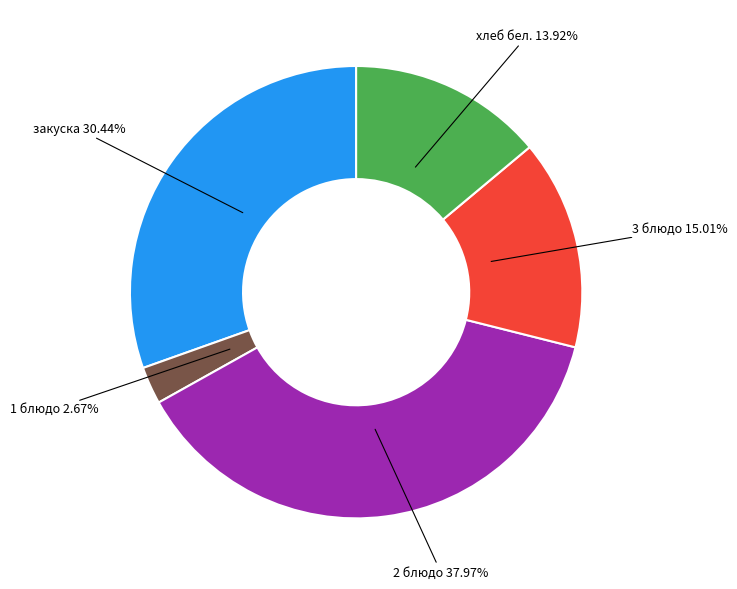

Is there any slice that represents more than half of the pie?

No